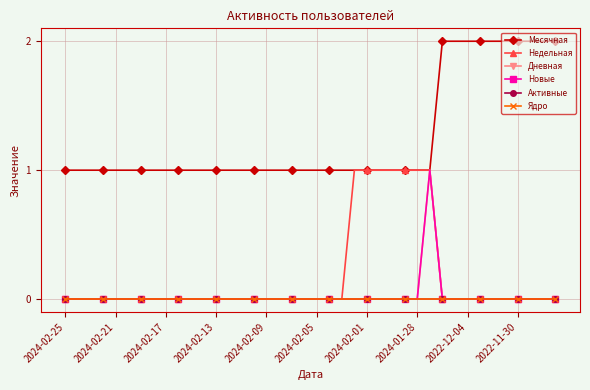

True or false: Месячная and Новые cross at least once.

False